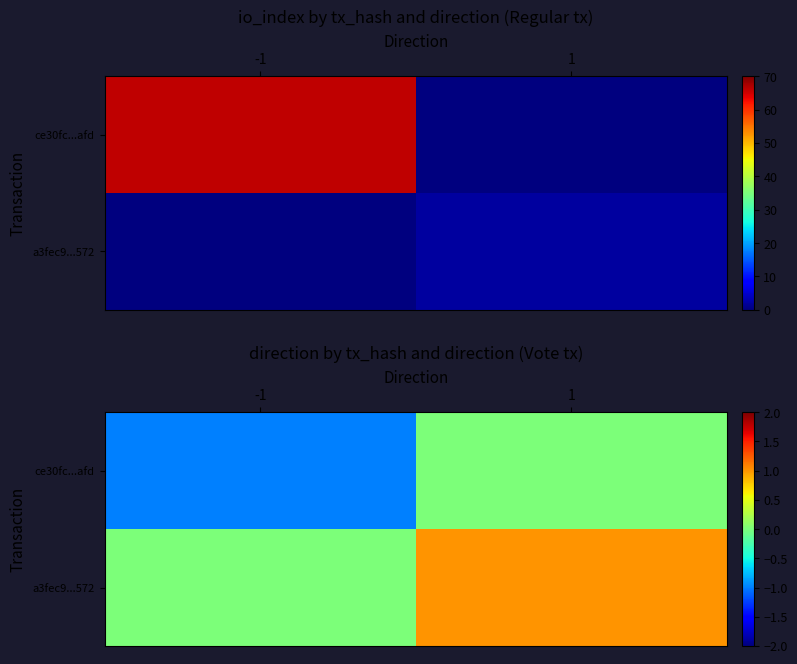

The value of a3fec9...572 at 1 is 1. True or false?

True